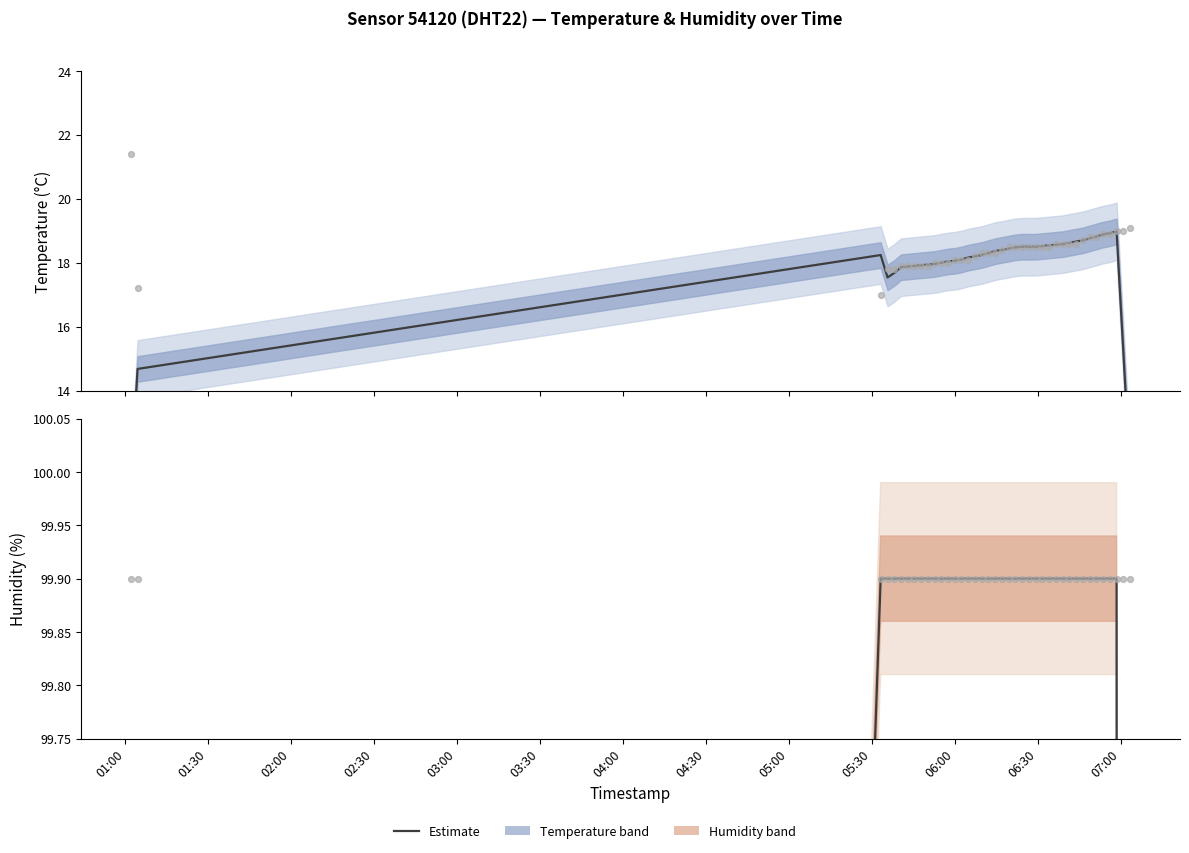

Which series contains the highest Y value?

humidity